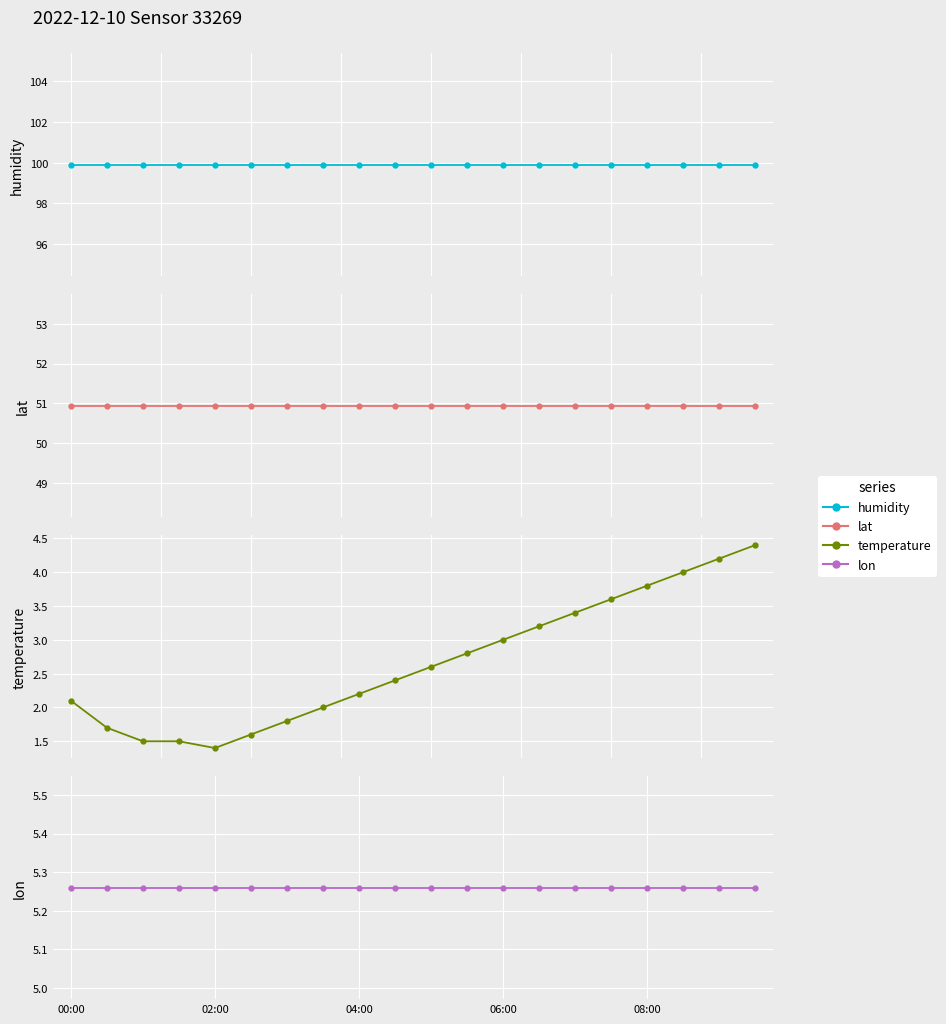

What is the difference between the highest and lowest values at 9?

97.5